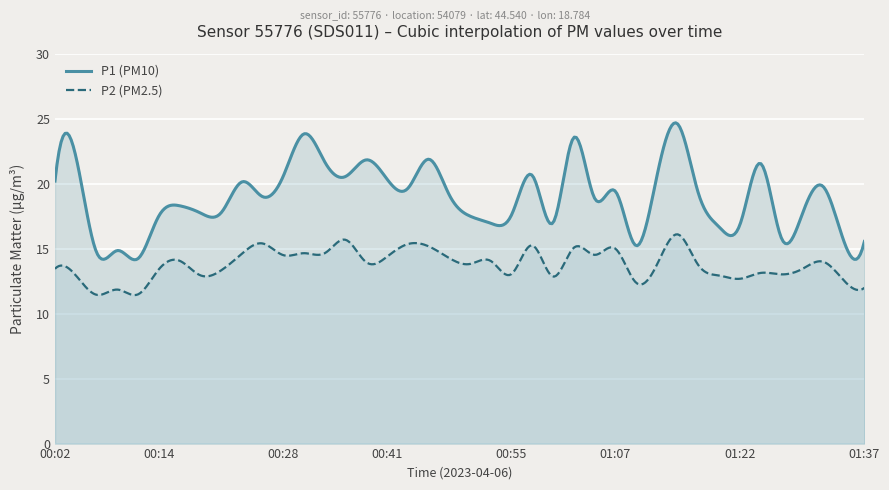

Reading right to left, transcribe all the data shown in this chart.

P1: 01:37=15.6	01:34=15.6	01:32=19.8	01:29=17.6	01:27=15.8	01:25=21.6	01:22=16.8	01:20=16.7	01:17=19.3	01:15=24.6	01:12=20.6	01:10=15.2	01:07=19.4	01:05=18.9	01:02=23.6	01:00=17.0	00:58=20.6	00:55=17.6	00:53=16.9	00:50=17.5	00:48=19.1	00:45=21.9	00:43=19.6	00:41=20.4	00:38=21.8	00:36=20.6	00:33=21.7	00:31=23.8	00:28=20.6	00:26=19.0	00:24=20.1	00:21=17.8	00:19=17.8	00:16=18.3	00:14=17.5	00:11=14.2	00:09=14.8	00:07=14.7	00:04=22.1	00:02=20.2
P2: 01:37=12.0	01:34=12.6	01:32=14.0	01:29=13.4	01:27=13.0	01:25=13.1	01:22=12.7	01:20=12.9	01:17=13.7	01:15=16.1	01:12=13.8	01:10=12.4	01:07=15.0	01:05=14.5	01:02=15.1	01:00=12.8	00:58=15.2	00:55=13.1	00:53=14.1	00:50=13.8	00:48=14.3	00:45=15.2	00:43=15.3	00:41=14.4	00:38=13.9	00:36=15.7	00:33=14.7	00:31=14.7	00:28=14.5	00:26=15.4	00:24=14.6	00:21=13.3	00:19=12.9	00:16=14.1	00:14=13.4	00:11=11.5	00:09=11.8	00:07=11.4	00:04=12.9	00:02=13.4